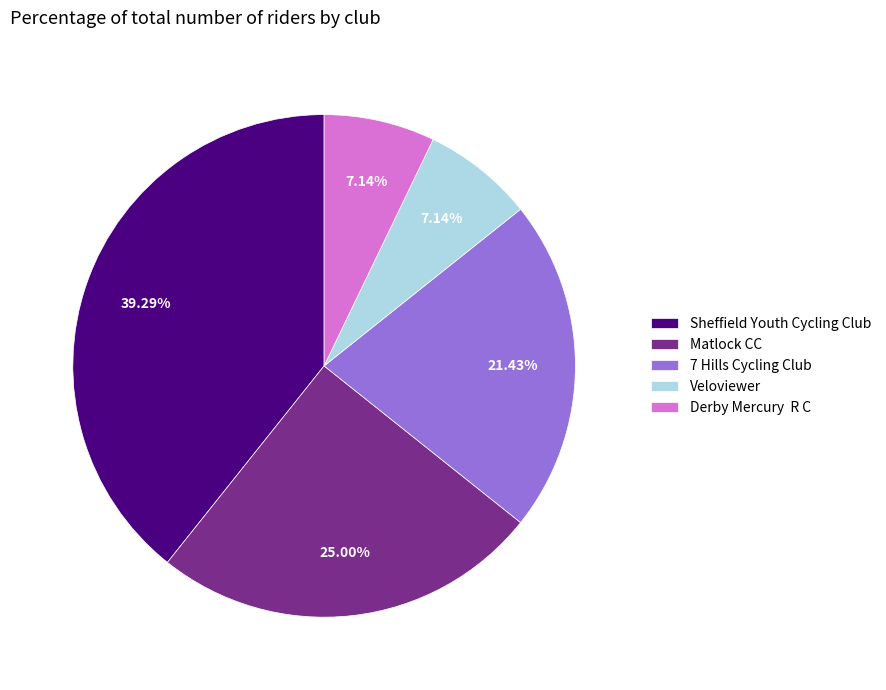

Combined, do Sheffield Youth Cycling Club and 7 Hills Cycling Club account for over 50%?

Yes